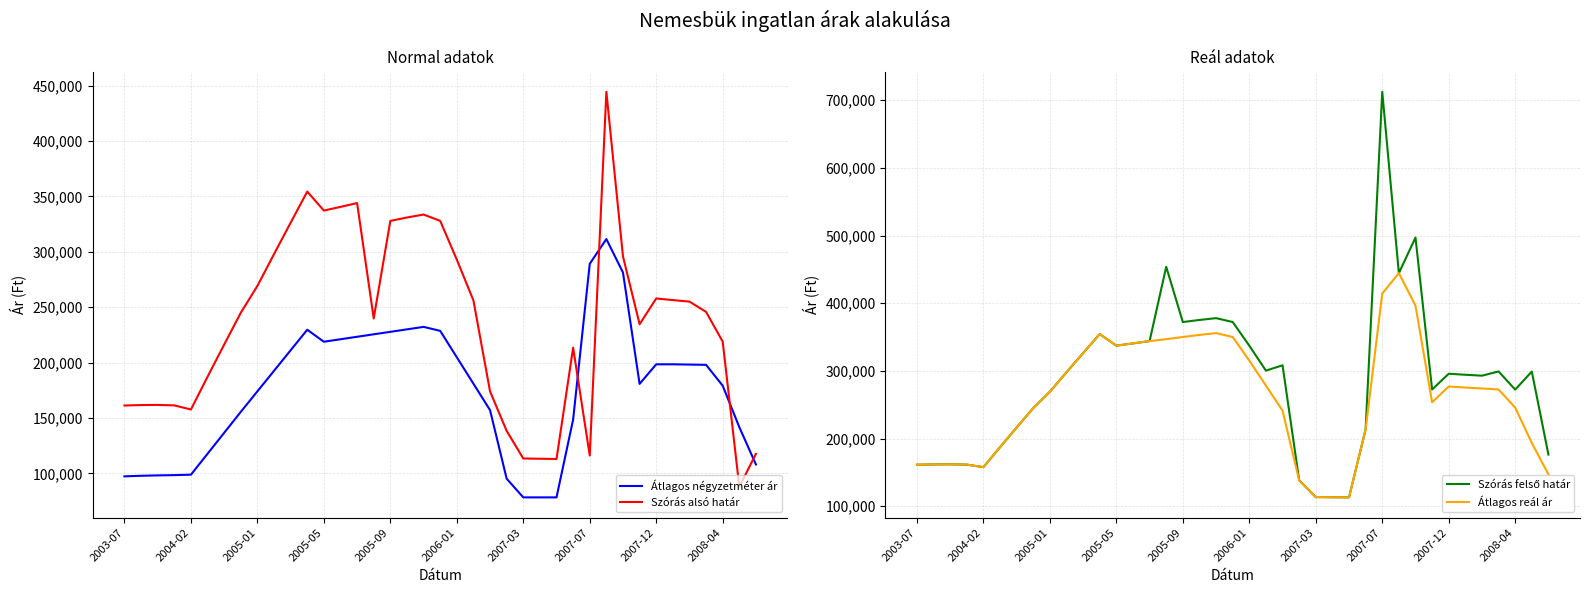

Reading right to left, list all the values displayed in this chart.

Átlagos négyzetméter ár: 108099	141821	179232	198050	198293	198537	198537	180872	281360	311584	289210	148684	78421	78421	78421	95289	157195	181043	204891	228740	232318	230086	227853	225620	223387	221154	218921	229729	211196	192664	174131	155598	136694	117790	98887	98515	98268	97922	97402
Szórás alsó határ: 117706	88036	219023	245832	255130	256499	257975	234698	295919	444474	116193	213543	113070	113292	113514	138429	174091	256158	293031	328008	333731	331046	327983	239907	344061	340622	337300	354446	326307	297986	269322	245025	216334	187287	157742	161455	161890	161741	161364
Szórás felső határ: 176294	298988	272365	299174	292932	294301	295777	272500	497087	444474	712395	213543	113070	113292	113514	138429	308287	300366	337239	372216	377939	375254	372191	453887	344061	340622	337300	354446	326307	297986	269322	245025	216334	187287	157742	161455	161890	161741	161364
Átlagos reál ár: 147000	193512	245694	272503	274031	275400	276876	253599	396503	444474	414294	213543	113070	113292	113514	138429	241189	278262	315135	350112	355835	353150	350087	346897	344061	340622	337300	354446	326307	297986	269322	245025	216334	187287	157742	161455	161890	161741	161364